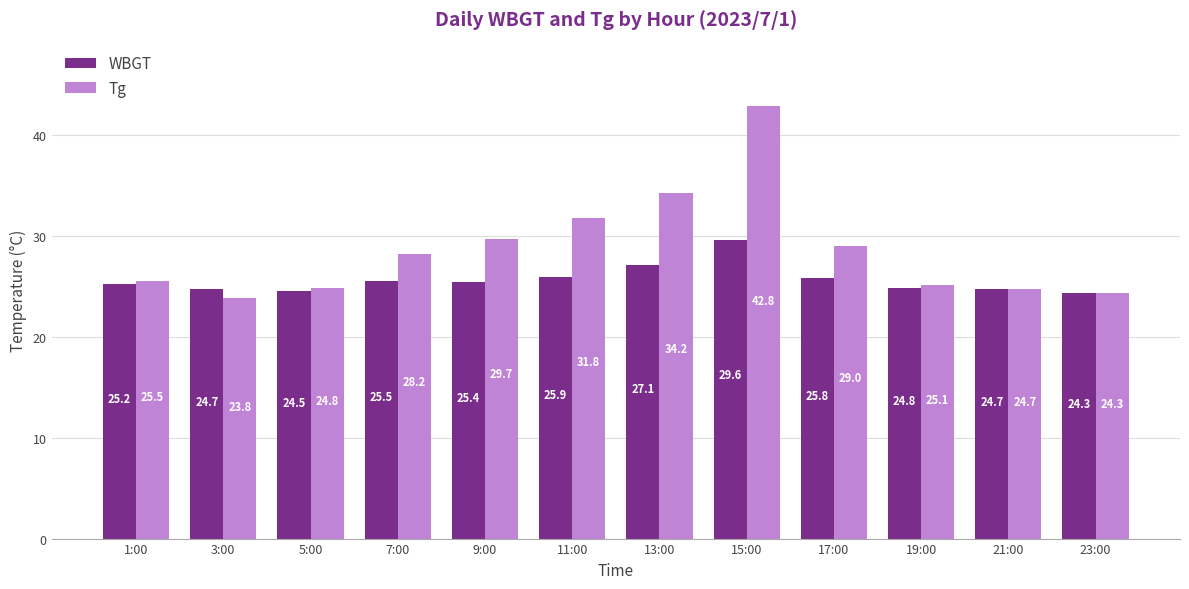

What is the maximum value for Tg?

42.8